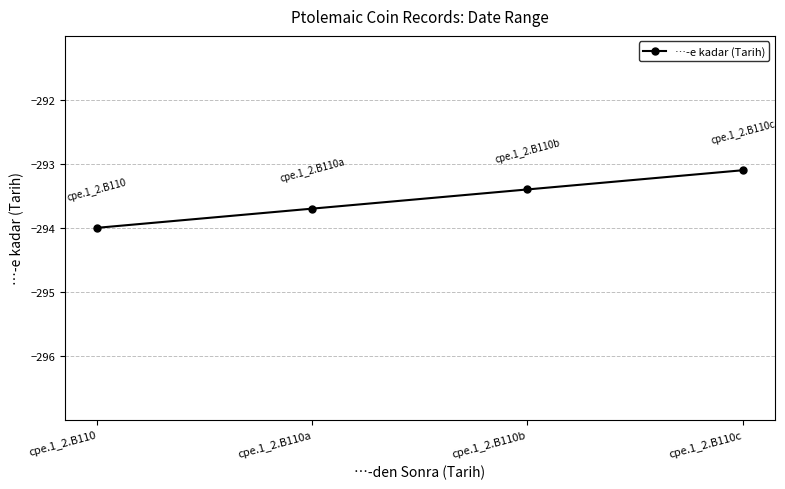

Rank the categories by value from highest to lowest.

cpe.1_2.B110c, cpe.1_2.B110b, cpe.1_2.B110a, cpe.1_2.B110